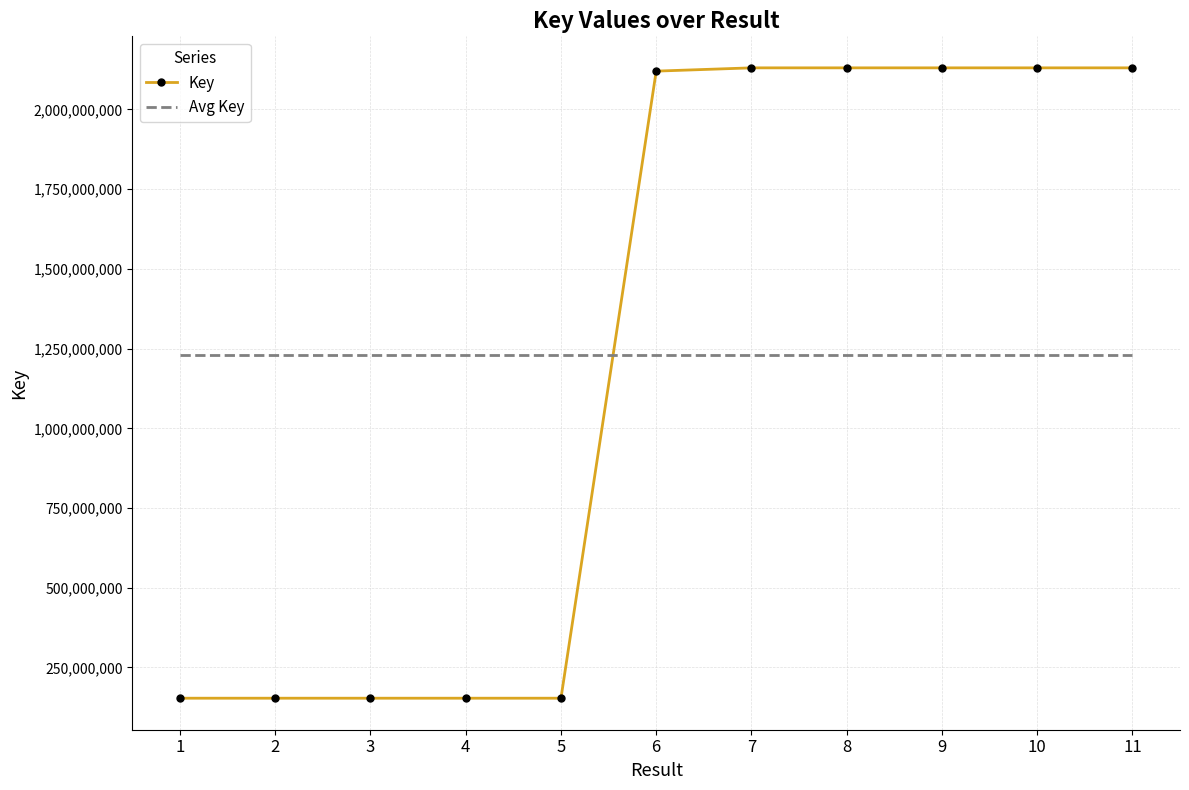

What is the minimum value shown in the chart?

153630103.0